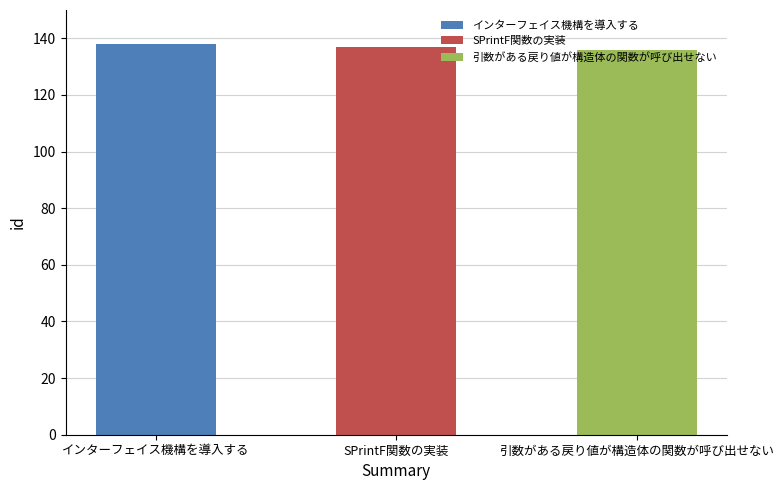

What is the value of the 1st bar from the left?

138